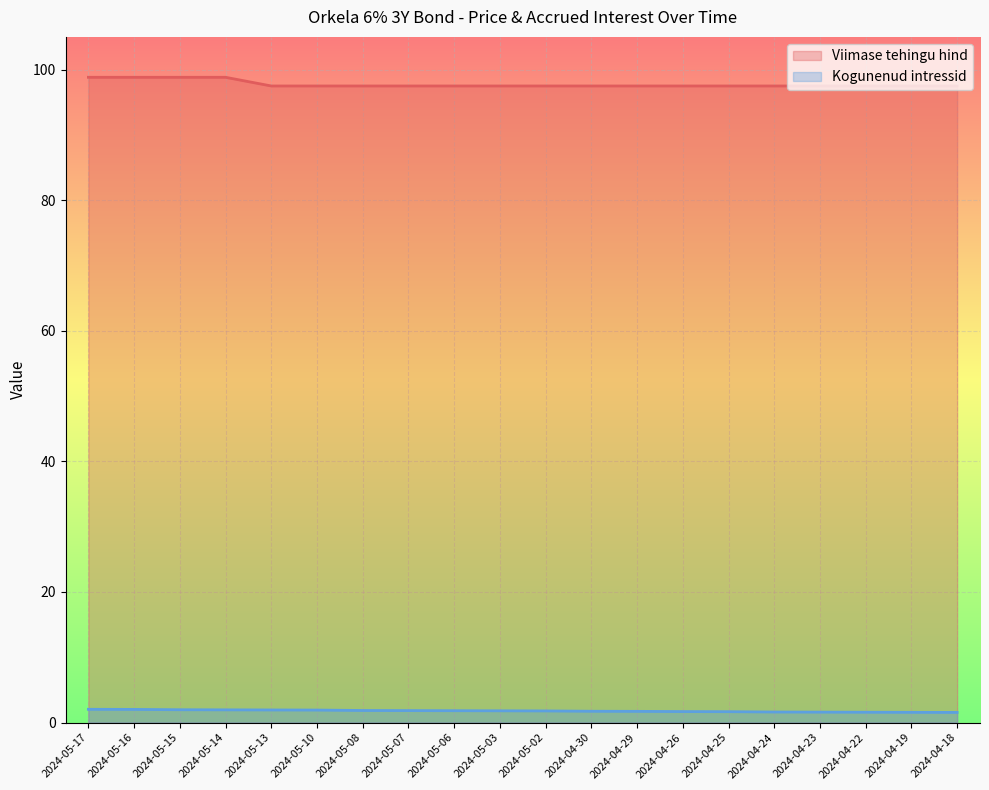

The Kogunenud intressid series shows 0.9 at 2024-05-06. True or false?

False